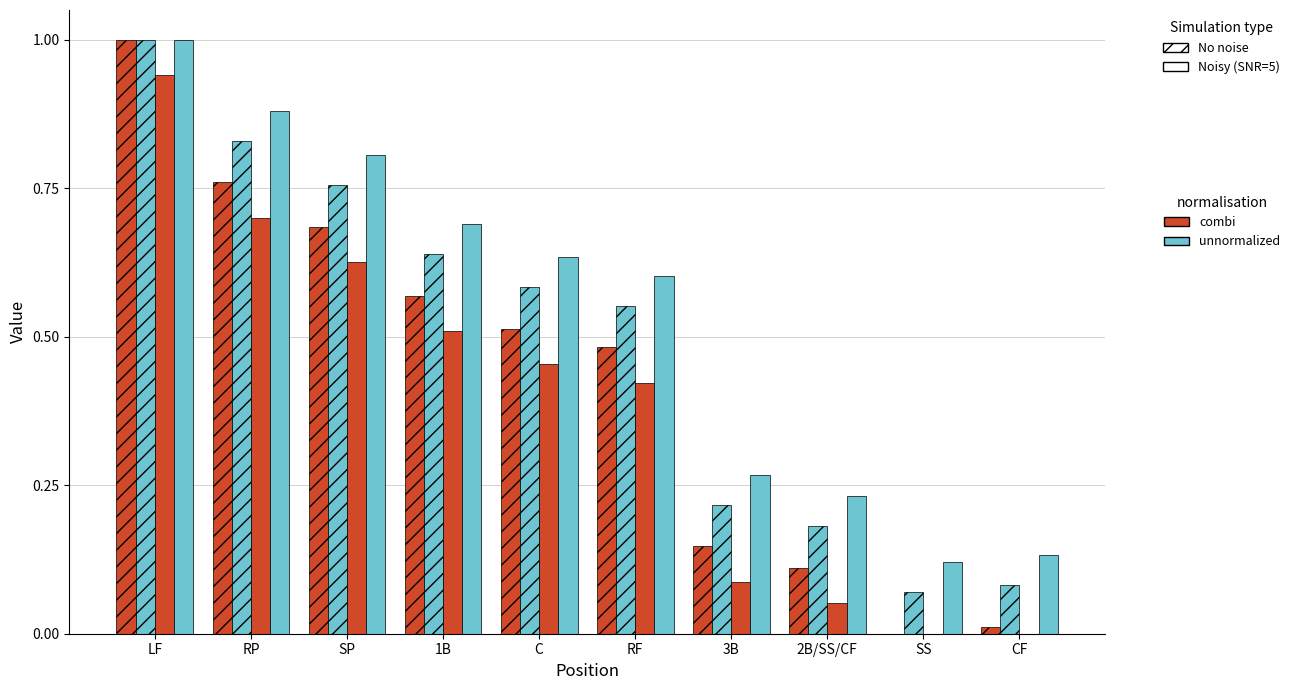

True or false: Noisy / combi has a value of 0.7 at RF.

False